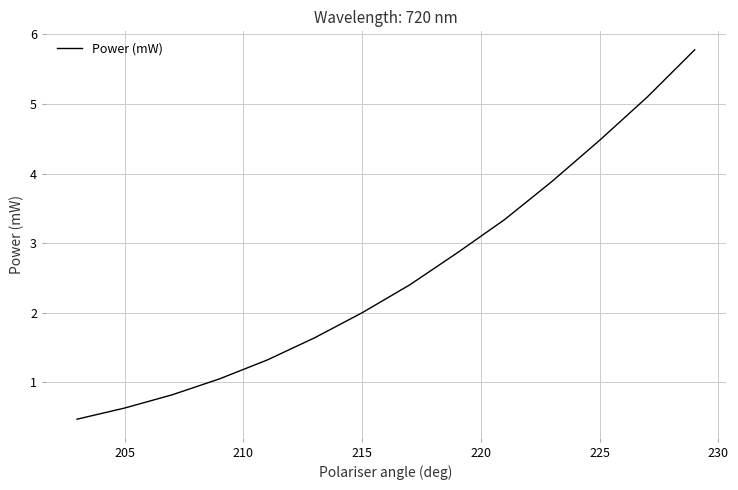

What is the difference between the maximum and minimum values?

5.3